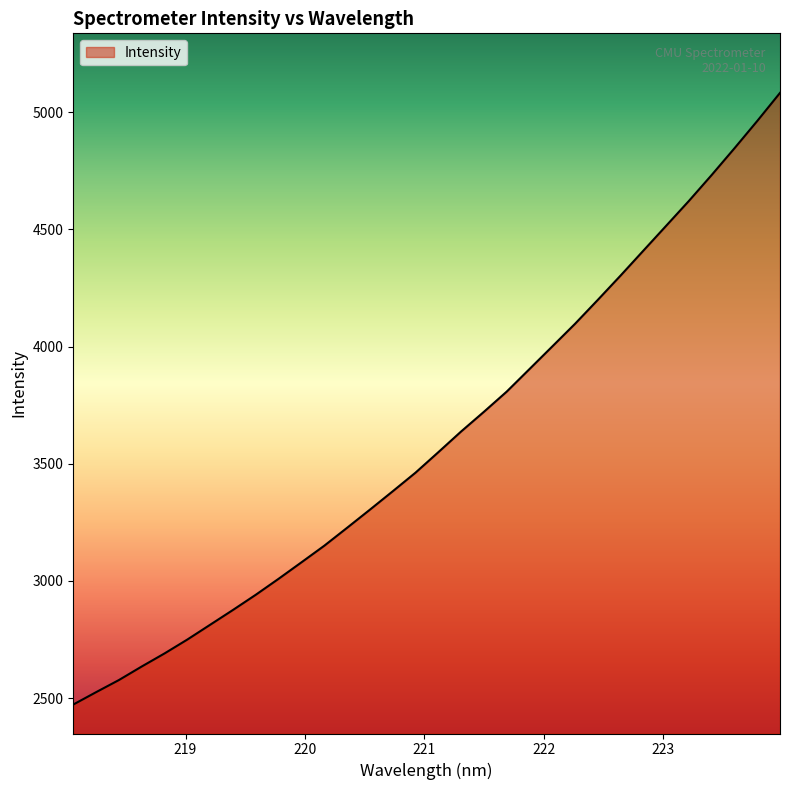

What is the minimum value shown in the chart?

2472.6